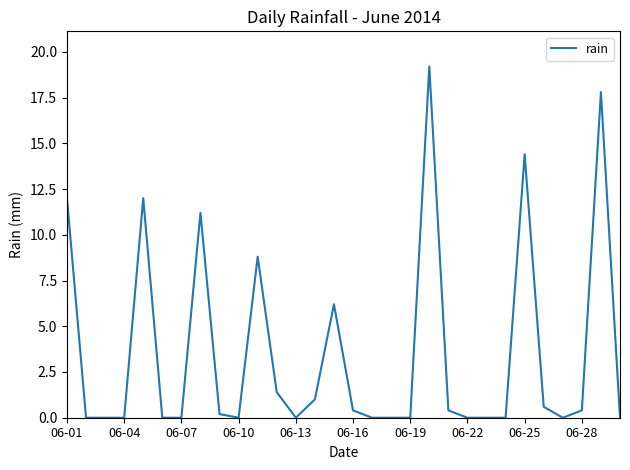

What is the difference between the maximum and minimum values?

19.2